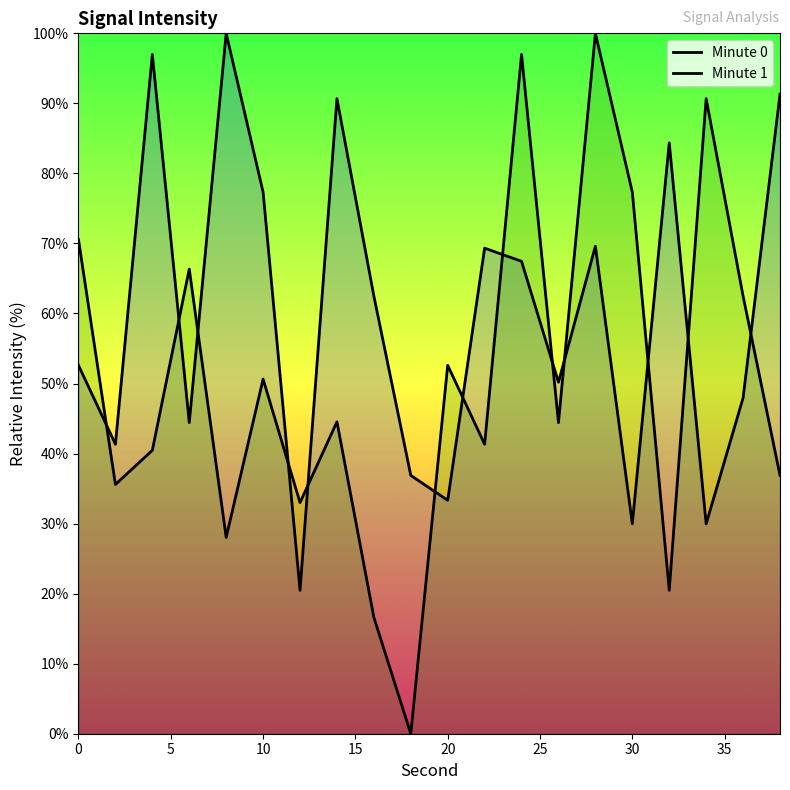

How many interior local valleys does the Minute 1 series have?

7